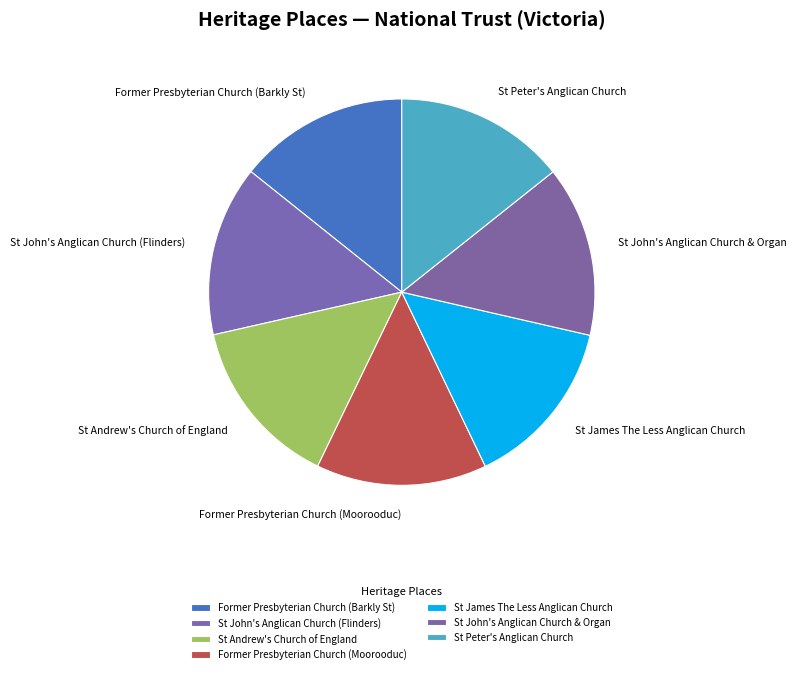

What is the ratio of the value at Former Presbyterian Church (Moorooduc) to the value at St John's Anglican Church & Organ?

1.0